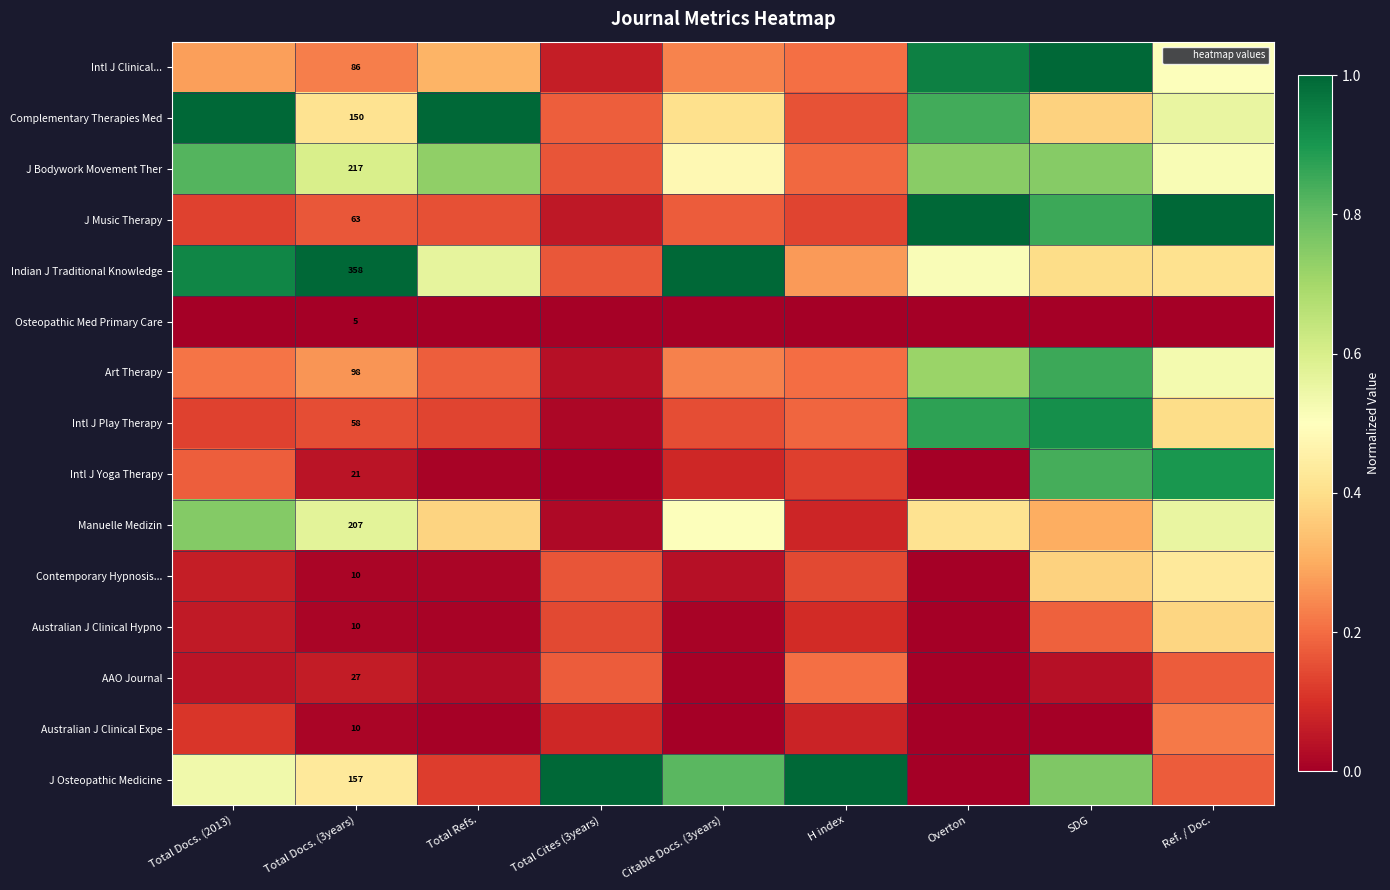

What is the sum of all Intl J Play Therapy values?

3.0